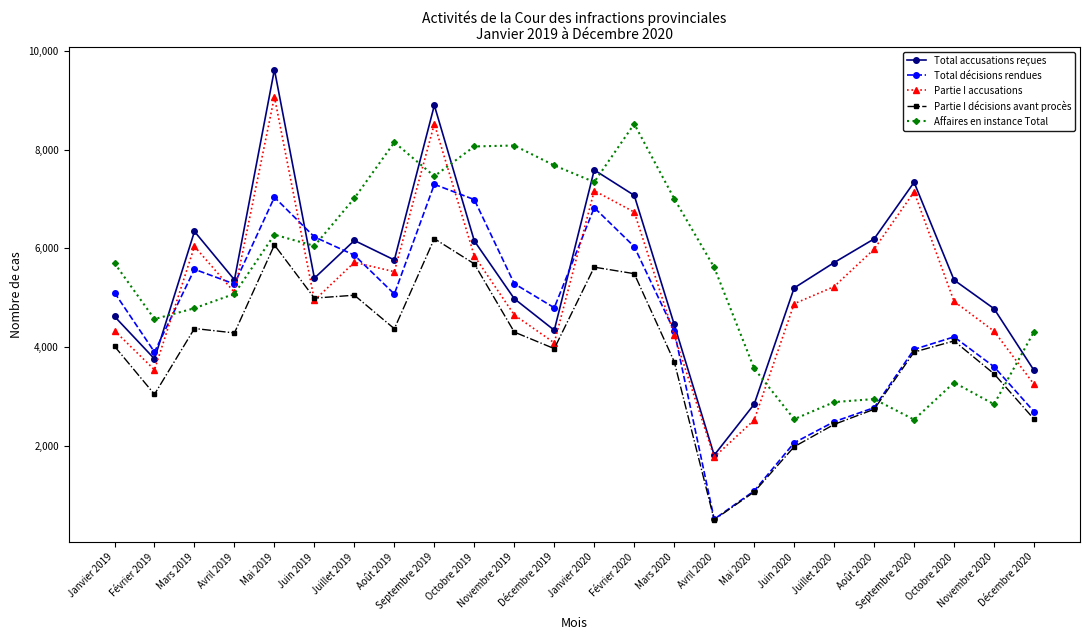

Which series changed the most between Septembre 2019 and Décembre 2020?

Total accusations reçues